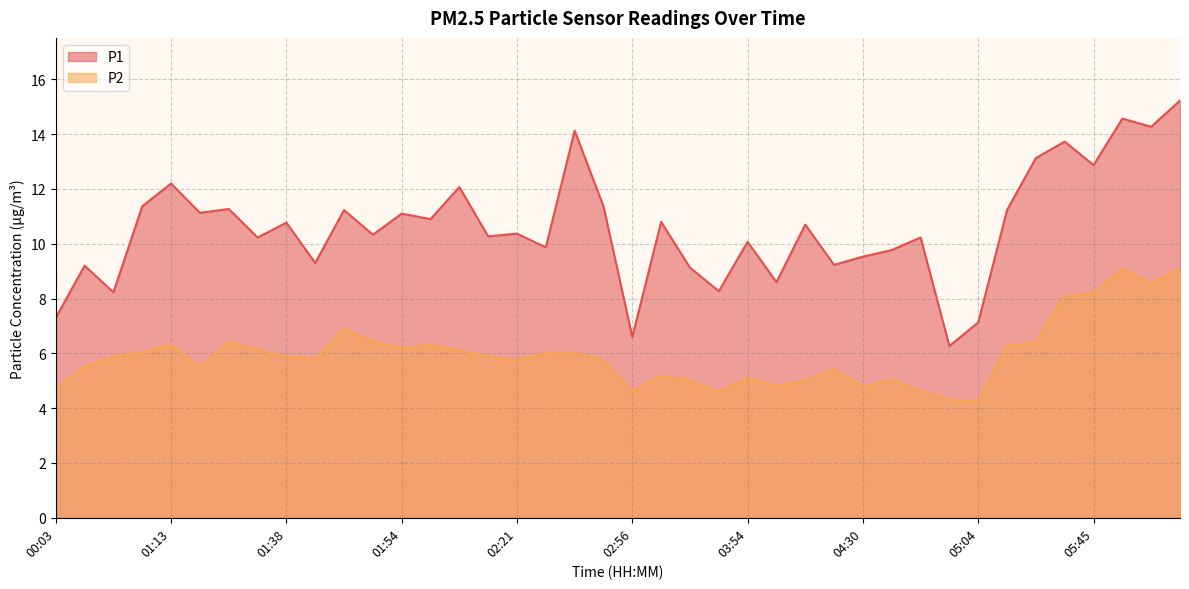

At which category is the sum across all series the highest?

07:08